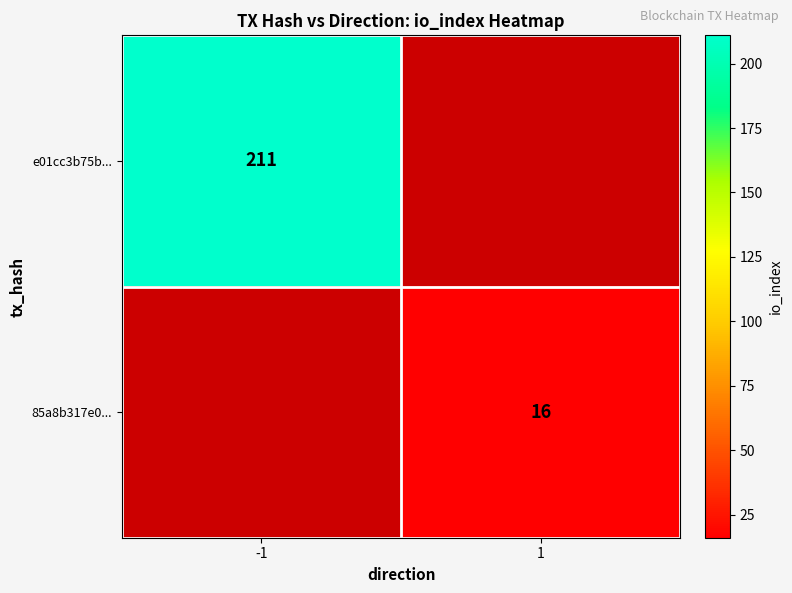

The value of e01cc3b75b... at -1 is 283.2. True or false?

False